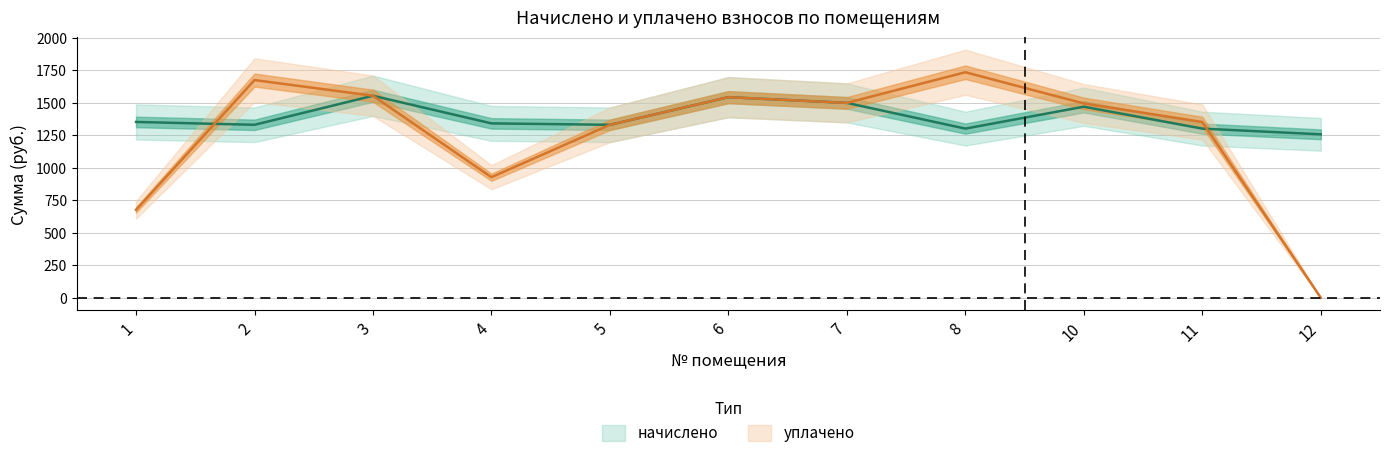

Reading left to right, transcribe all the data shown in this chart.

начислено: 1=1352.8	2=1330.8	3=1554.4	4=1341.8	5=1330.8	6=1543.4	7=1499.4	8=1301.4	10=1470.1	11=1301.4	12=1257.5
уплачено: 1=676.4	2=1675.0	3=1554.4	4=927.4	5=1330.8	6=1543.4	7=1499.4	8=1735.2	10=1495.0	11=1352.1	12=0.0